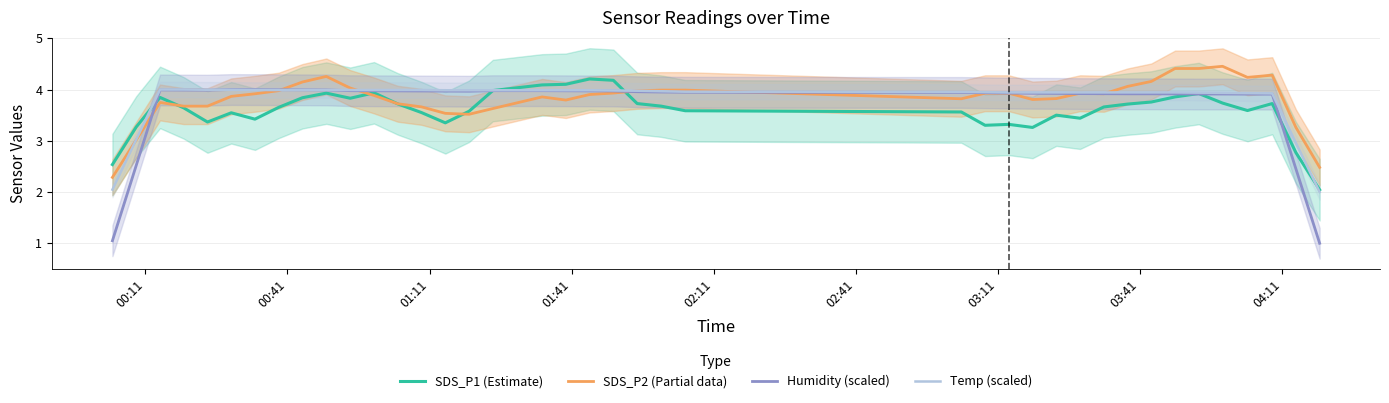

True or false: Temp (scaled) has more than 1 interior local peaks.

False